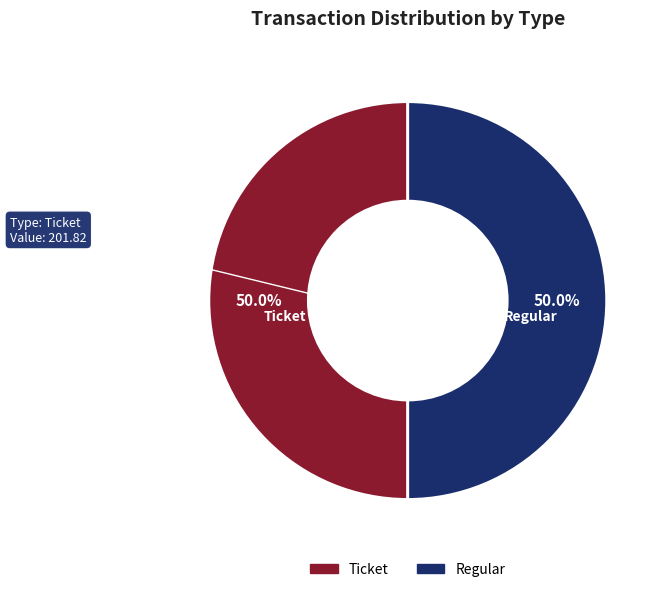

To the nearest percent, what is the average slice percentage?

50%